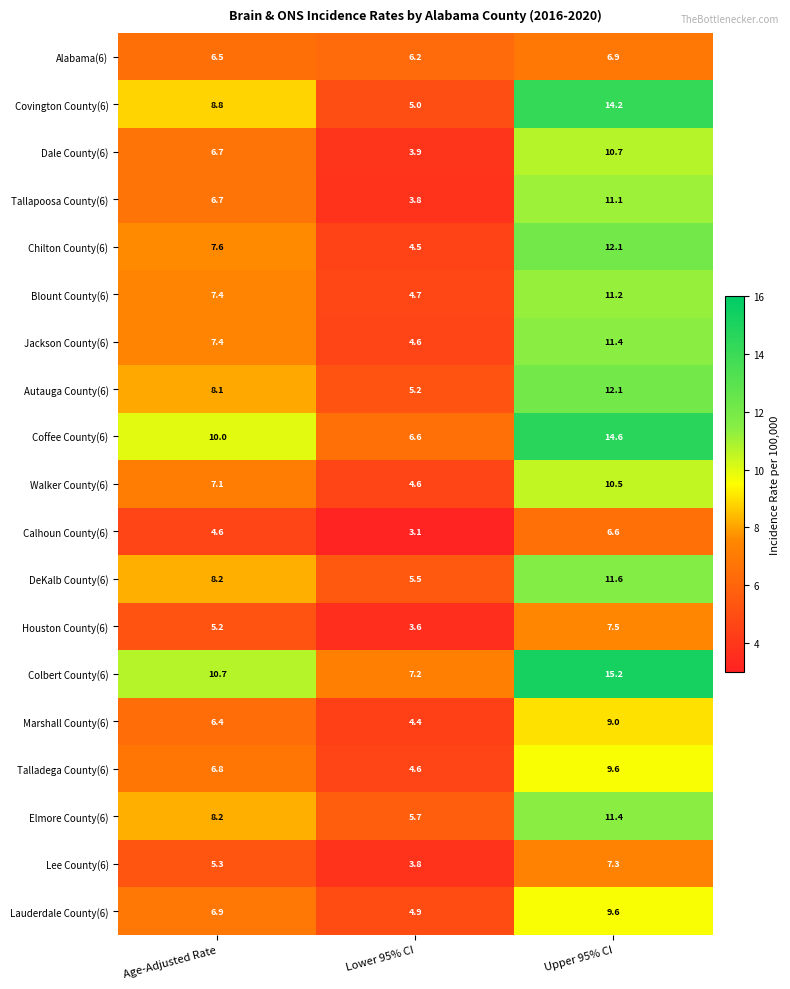

What is the total value across all series at Lower 95% CI?

91.9